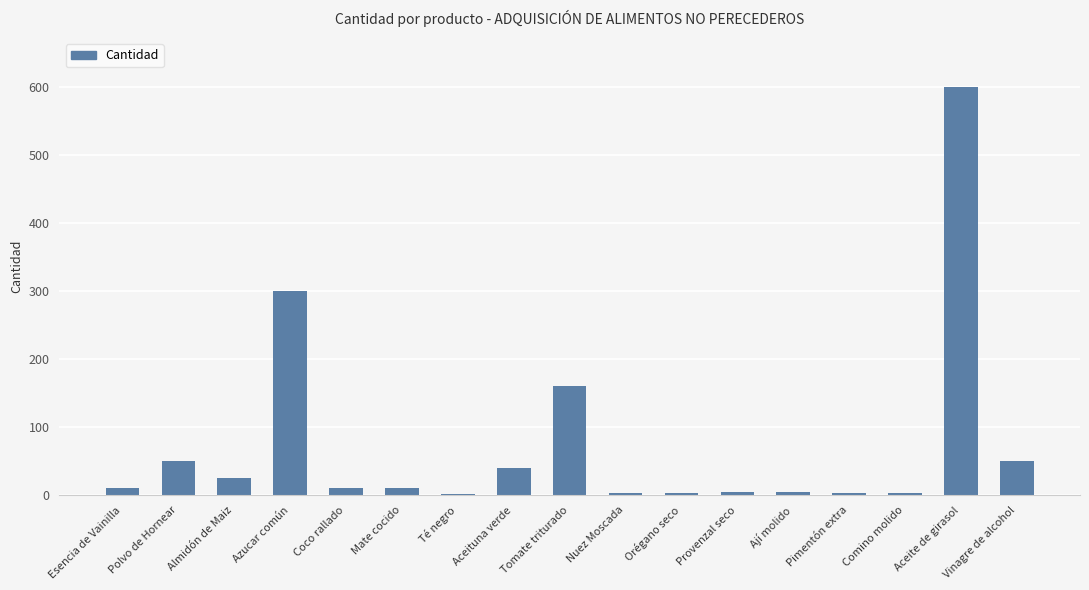

True or false: the data shows 600 at Aceite de girasol.

True